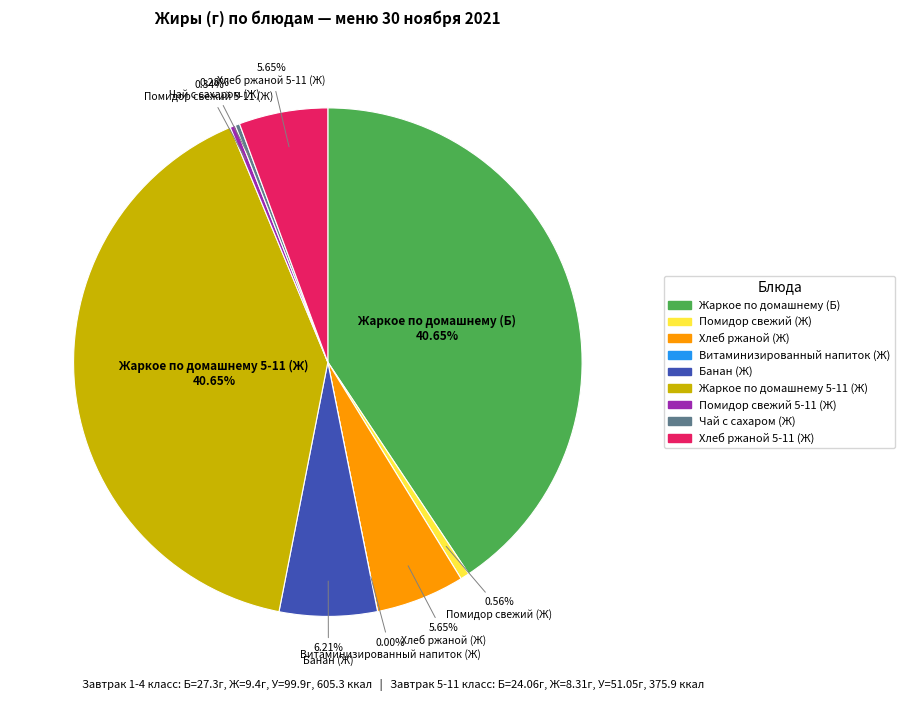

Which has a higher value, Помидор свежий 5-11 (Ж) or Витаминизированный напиток (Ж)?

Помидор свежий 5-11 (Ж)